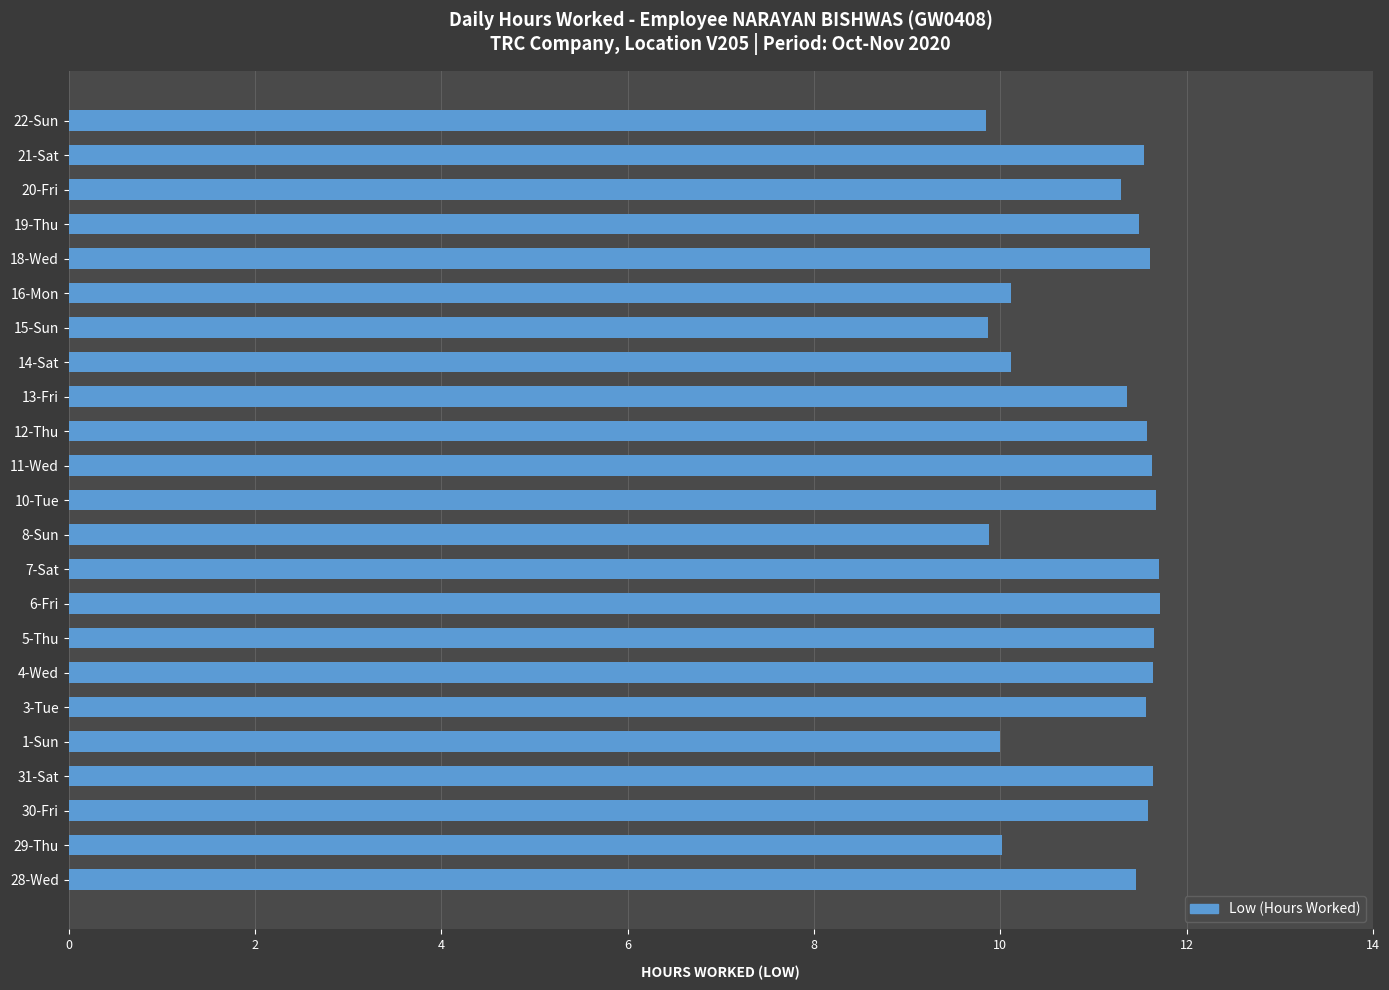

How many bars are there in total?

23